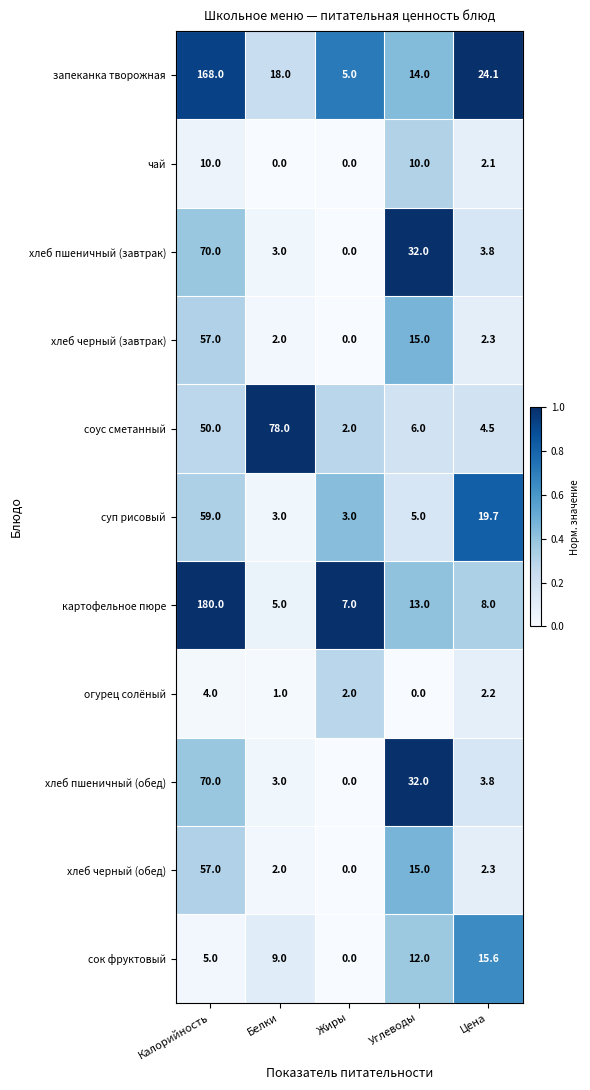

Where does the соус сметанный series first go above 6?

Калорийность